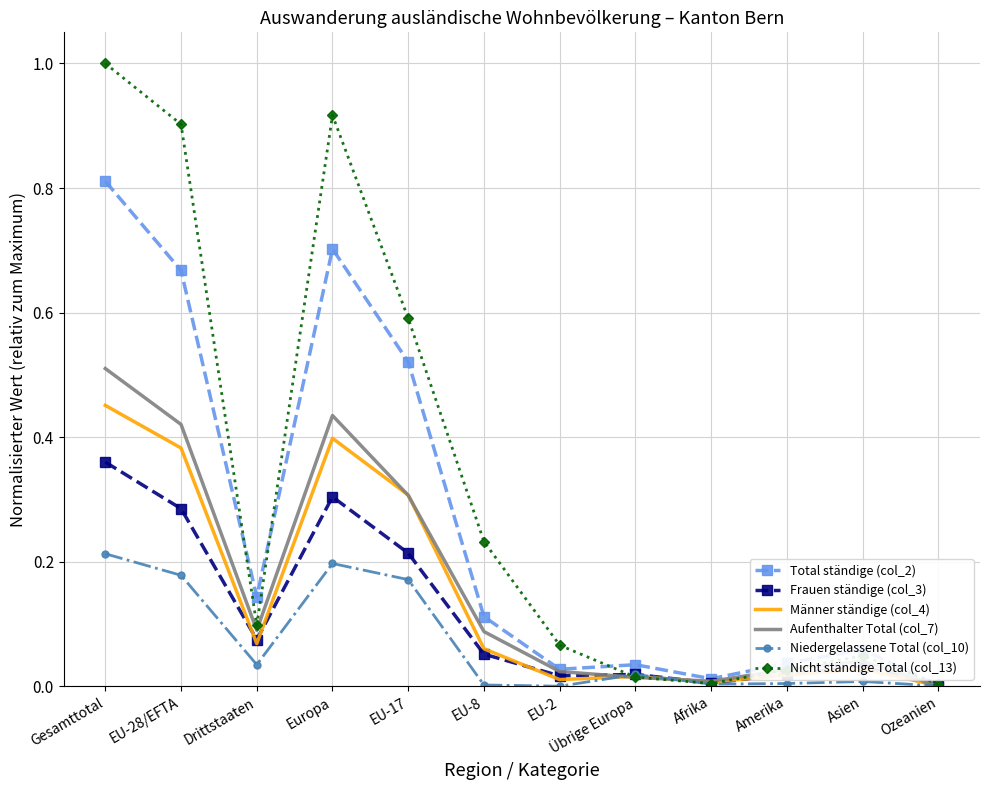

What position from the left is Europa?

4